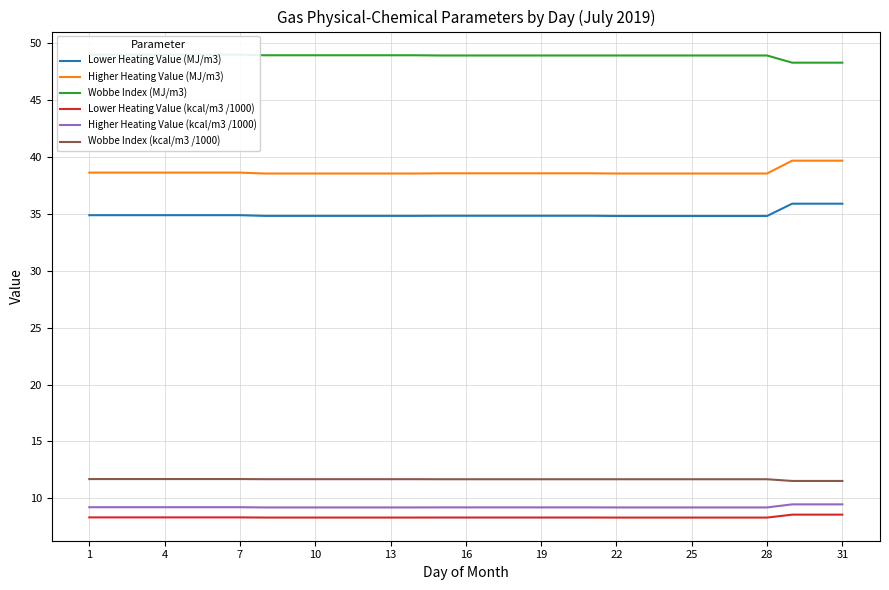

What is the difference between the maximum and minimum values in the Higher Heating Value (kcal/m3 /1000) series?

0.3